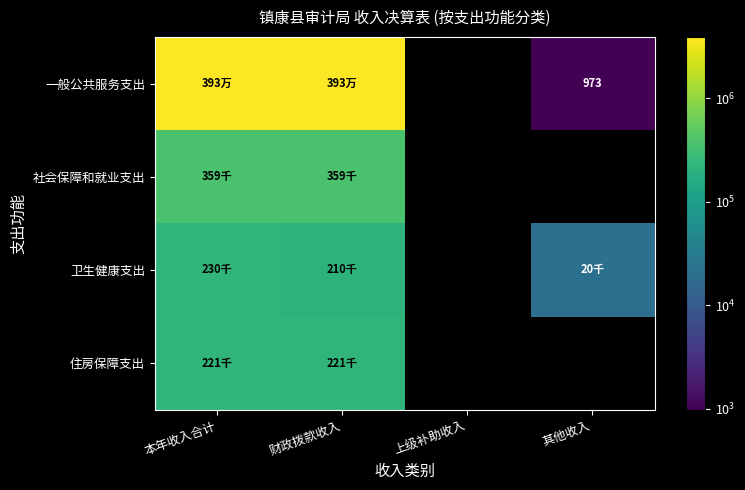

What is the lowest value of the 社会保障和就业支出 series?

358700.6